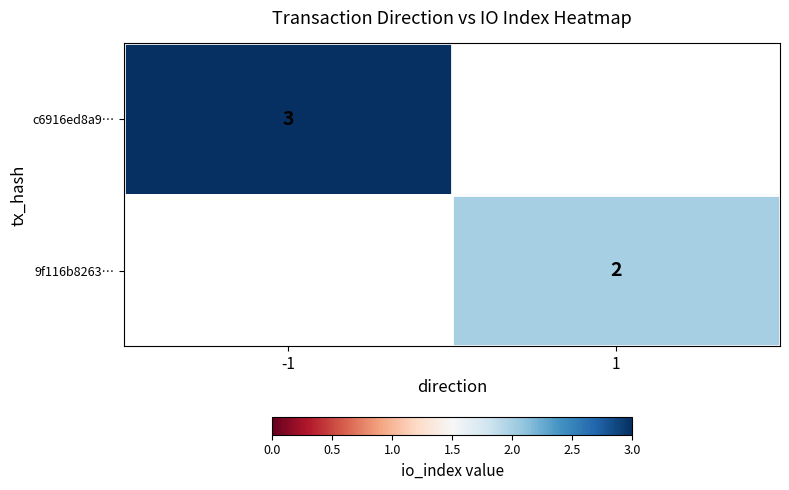

The value of 9f116b8263… at 1 is 2. True or false?

True